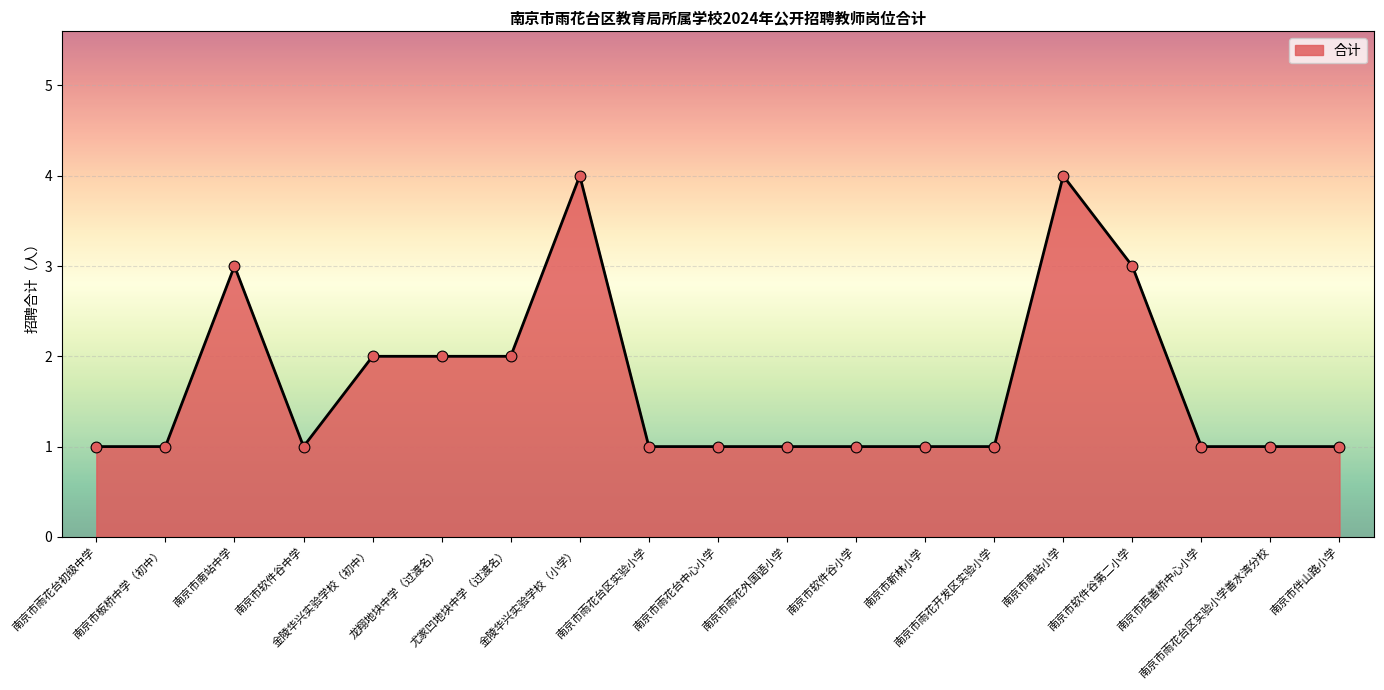

What is the change in value from 金陵华兴实验学校（小学） to 南京市新林小学?

-3